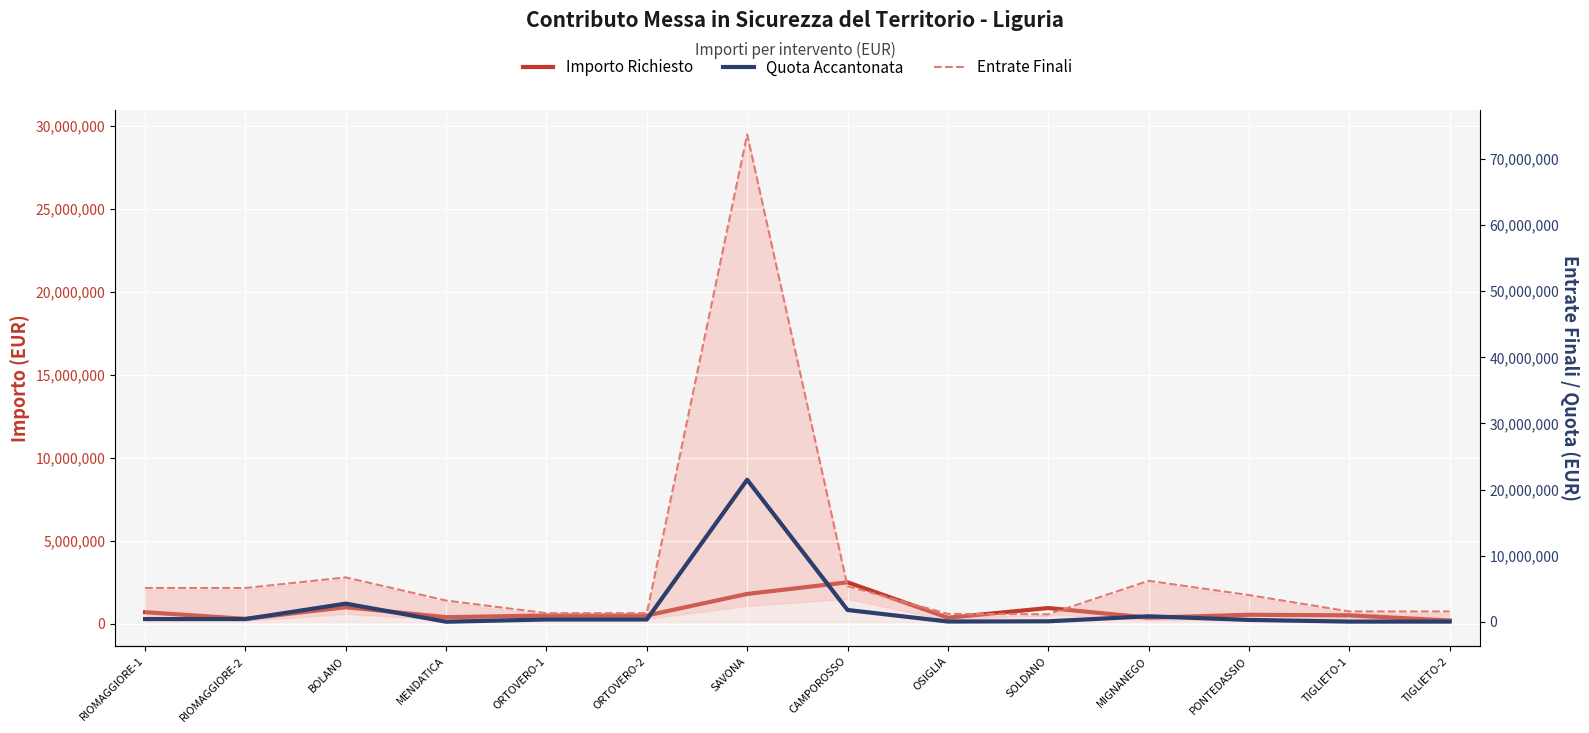

What are all the series names shown in the legend?

Importo Richiesto, Quota Accantonata, Entrate Finali